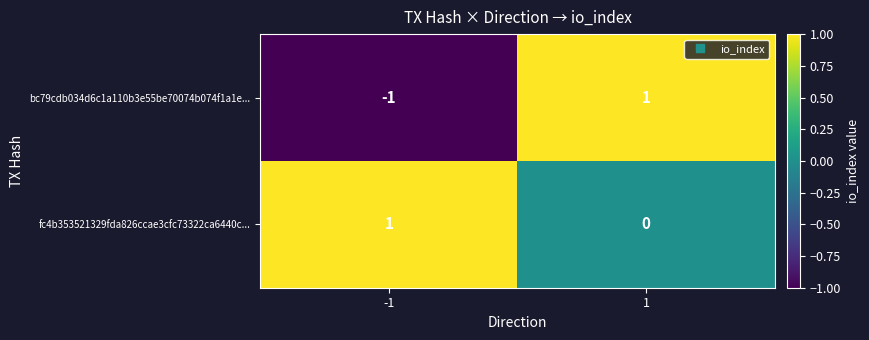

Rank the categories by fc4b353521329fda826ccae3cfc73322ca6440c... value from lowest to highest.

1, -1